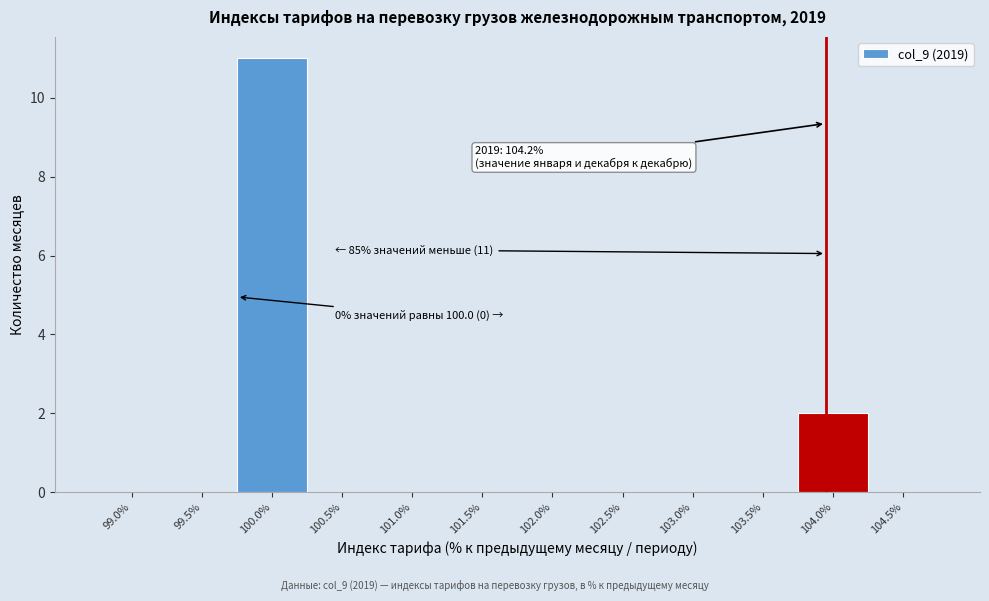

Reading left to right, transcribe all the data shown in this chart.

99.0%=0	99.5%=0	100.0%=11	100.5%=0	101.0%=0	101.5%=0	102.0%=0	102.5%=0	103.0%=0	103.5%=0	104.0%=2	104.5%=0